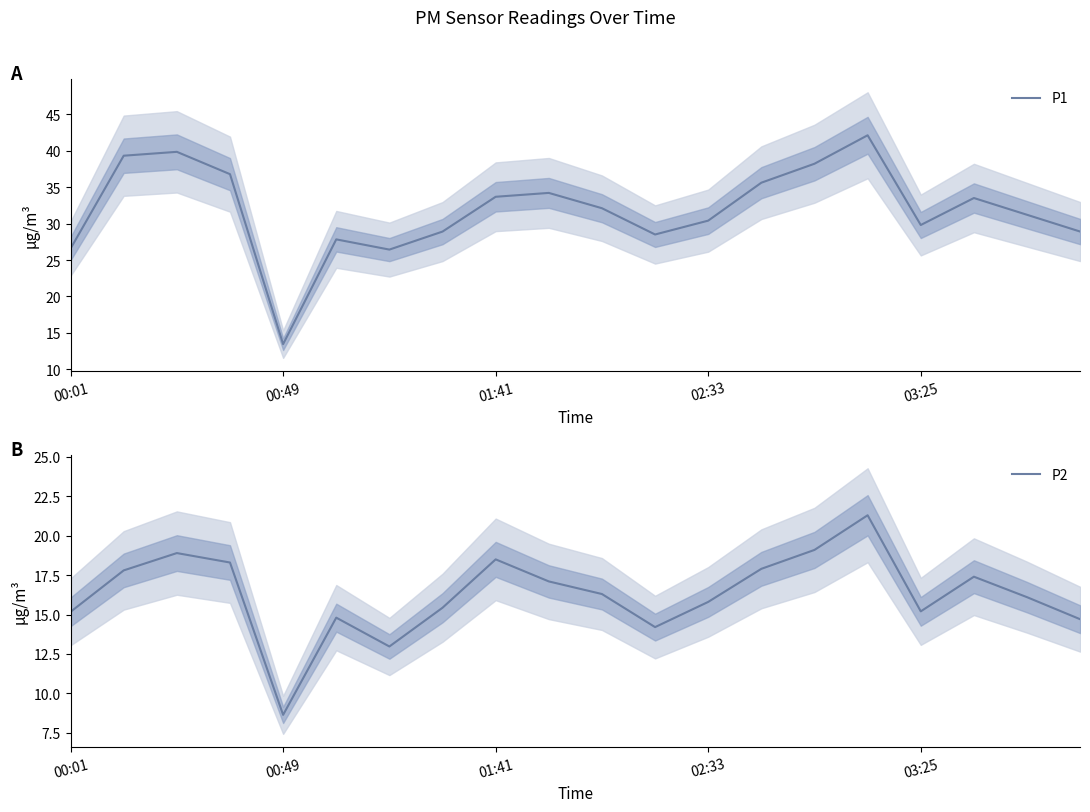

The P2 series shows 10.1 at 02:33. True or false?

False